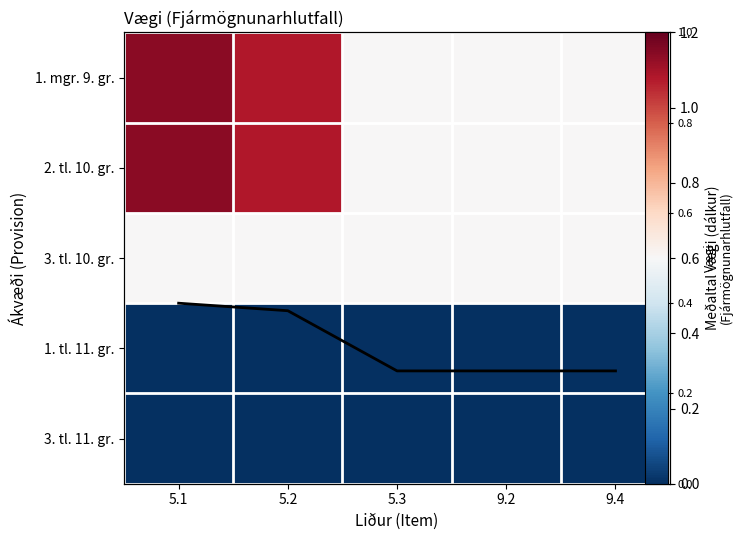

What is the total value across all series at 9.2?

1.5